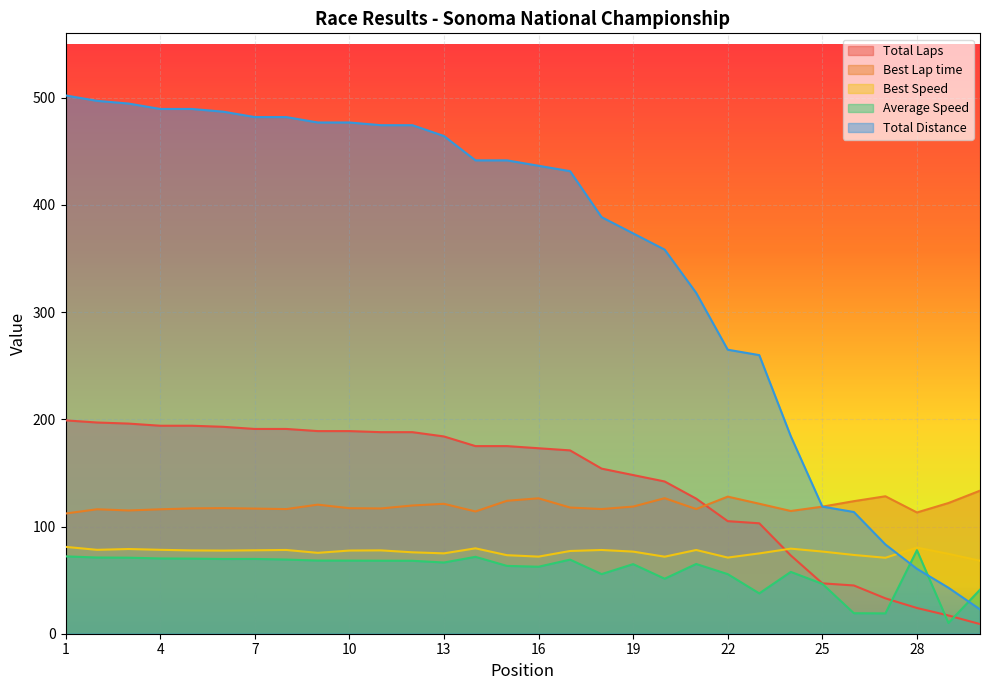

Which series has the widest spread of values?

Total Distance